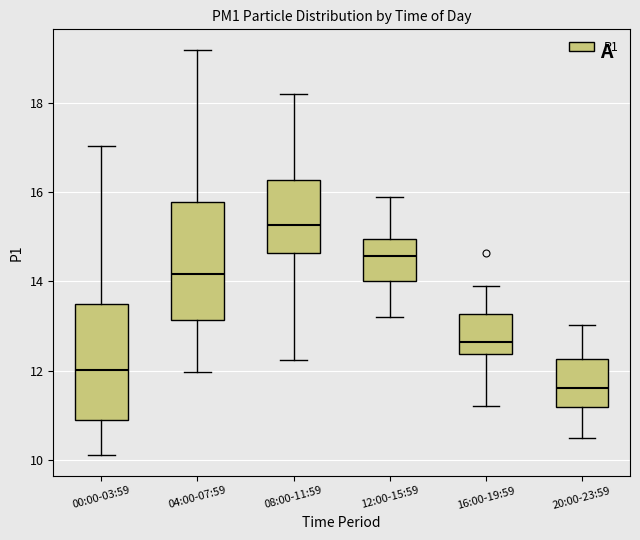

Where does the upper whisker of the box for 16:00-19:59 end on the y-axis? The values are not printed on the chart, so give them approximately, as read against the axis.

14.0